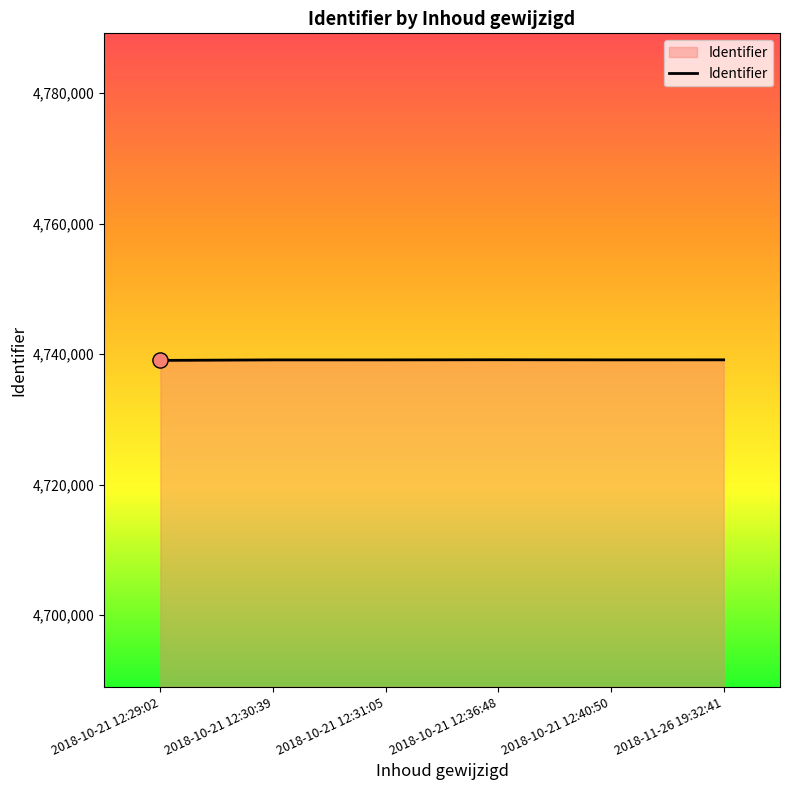

What is the change in value from 2018-10-21 12:36:48 to 2018-11-26 19:32:41?

-12